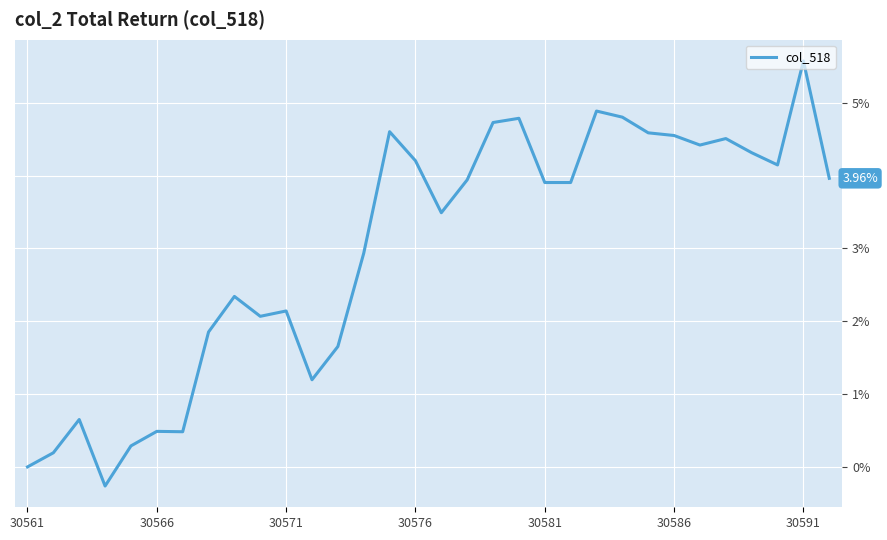

Count the number of values greater than 3.

18